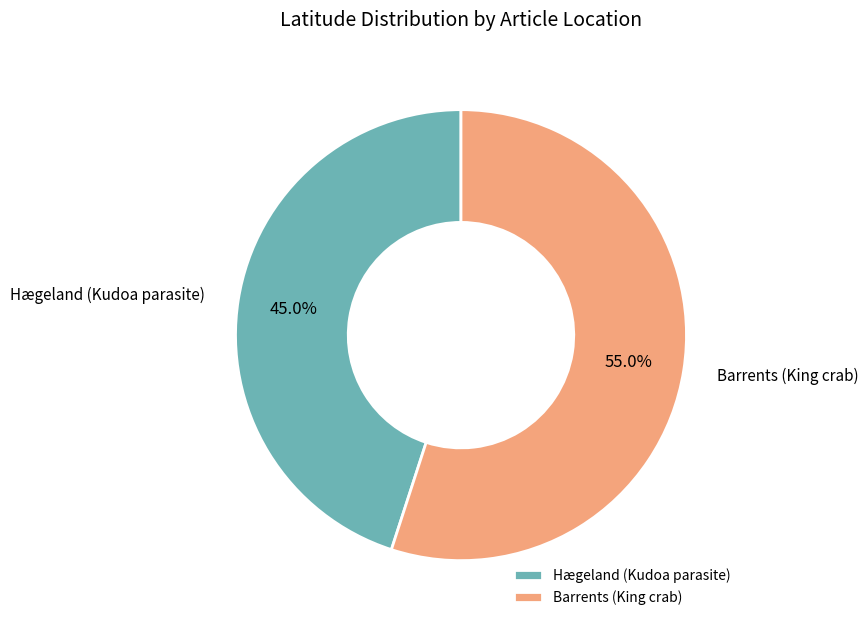

True or false: Barrents (King crab) accounts for 61% of the total.

False